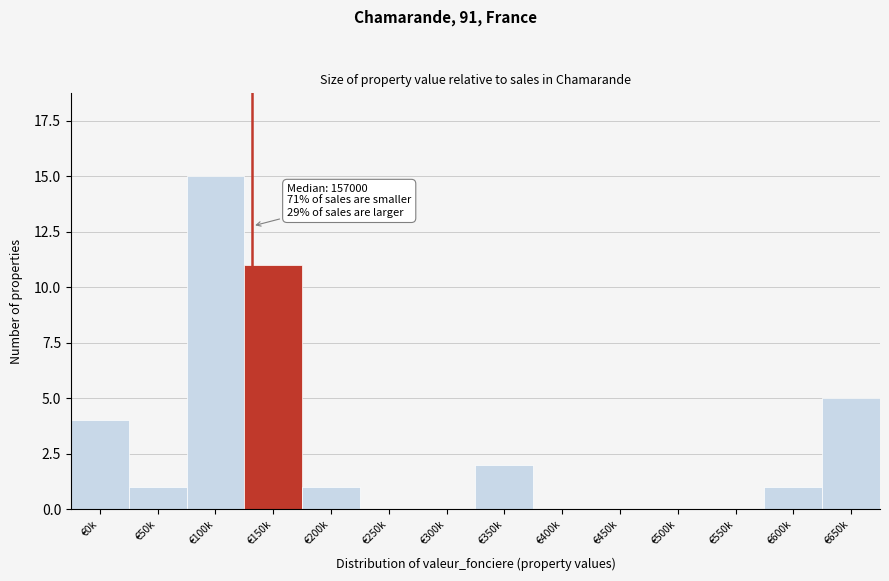

Reading left to right, list all the values displayed in this chart.

€0k=4	€50k=1	€100k=15	€150k=11	€200k=1	€250k=0	€300k=0	€350k=2	€400k=0	€450k=0	€500k=0	€550k=0	€600k=1	€650k=5